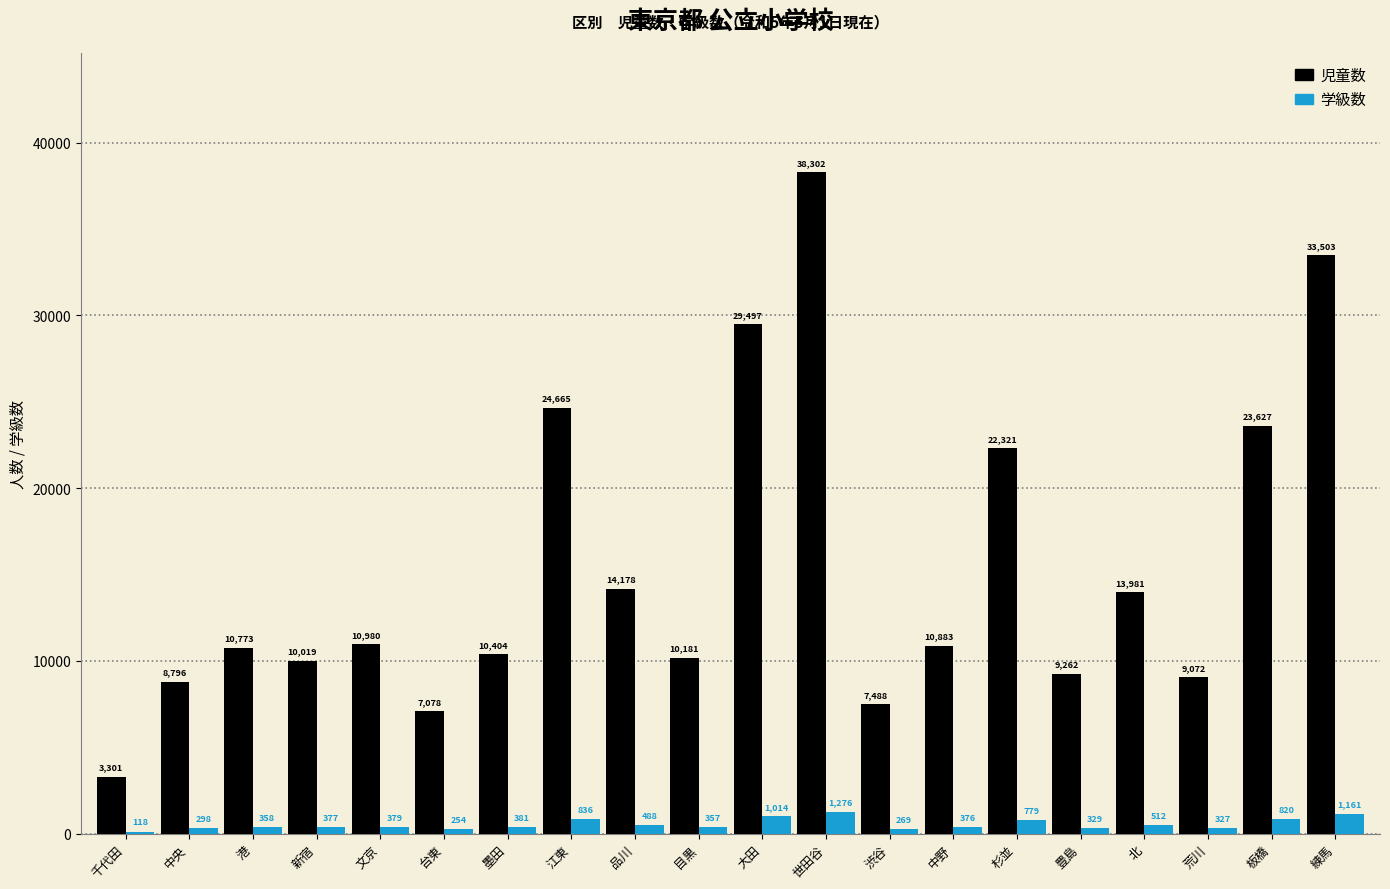

What is the difference between the 児童数 values at 目黒 and 中野?

702